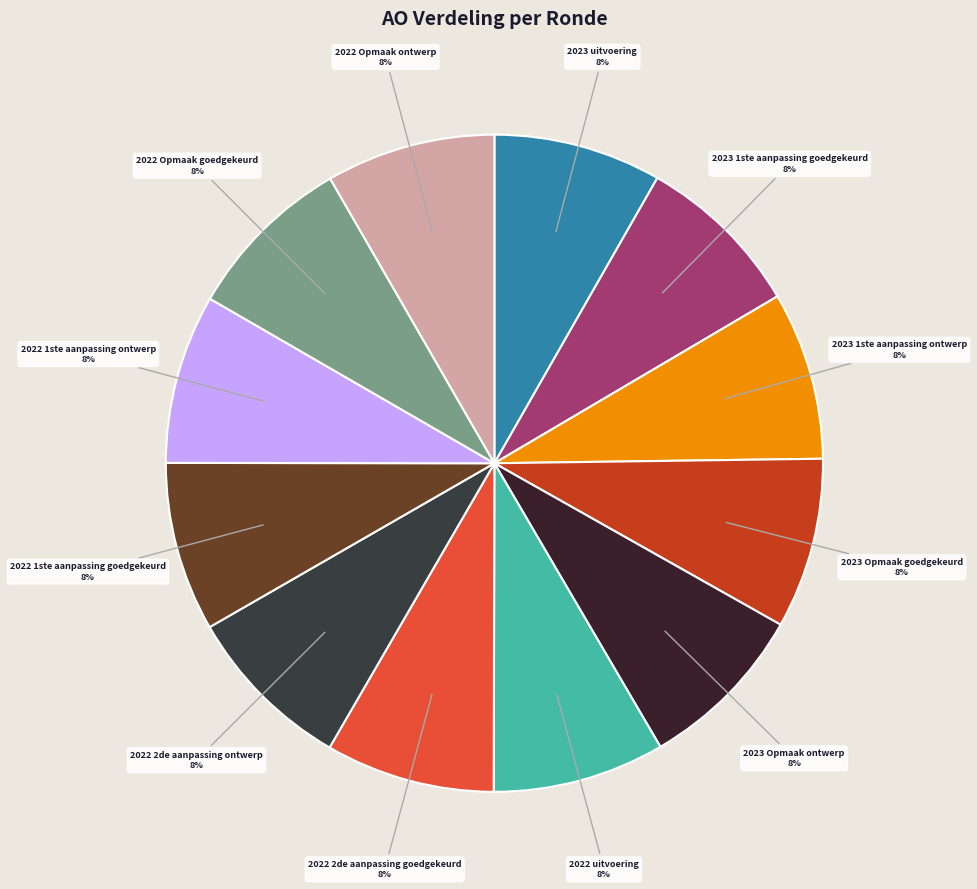

Approximately how many times larger is the value at 2023 Opmaak goedgekeurd compared to 2023 uitvoering?

1.0